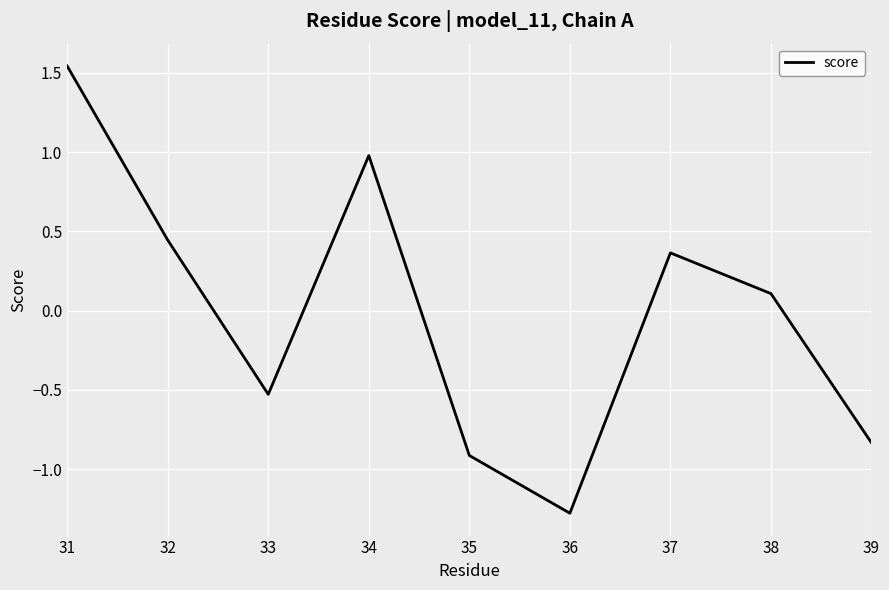

Rank the categories by value from lowest to highest.

36, 35, 39, 33, 38, 37, 32, 34, 31